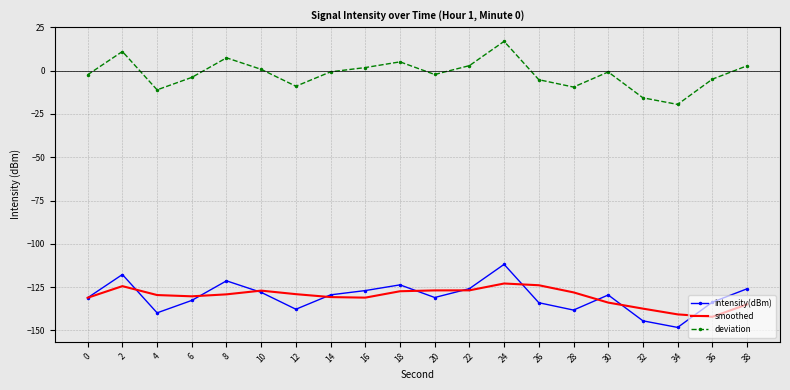

Is the value of deviation at 36 greater than the value of intensity(dBm) at 6?

Yes